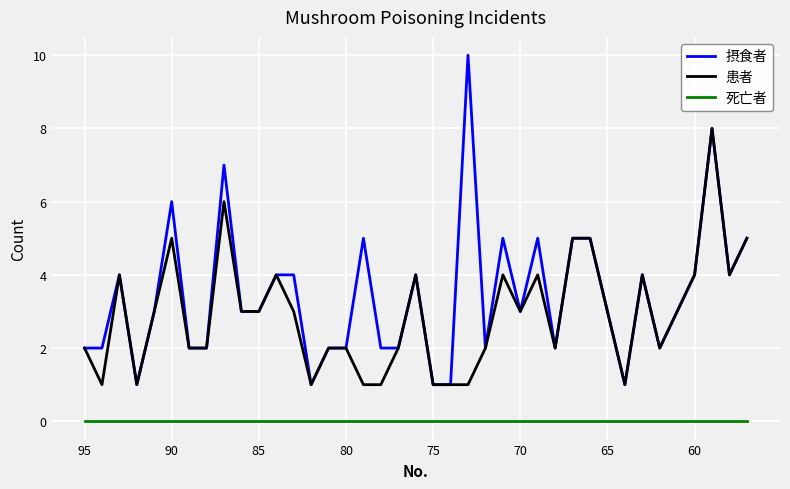

Count the number of data series in this chart.

3